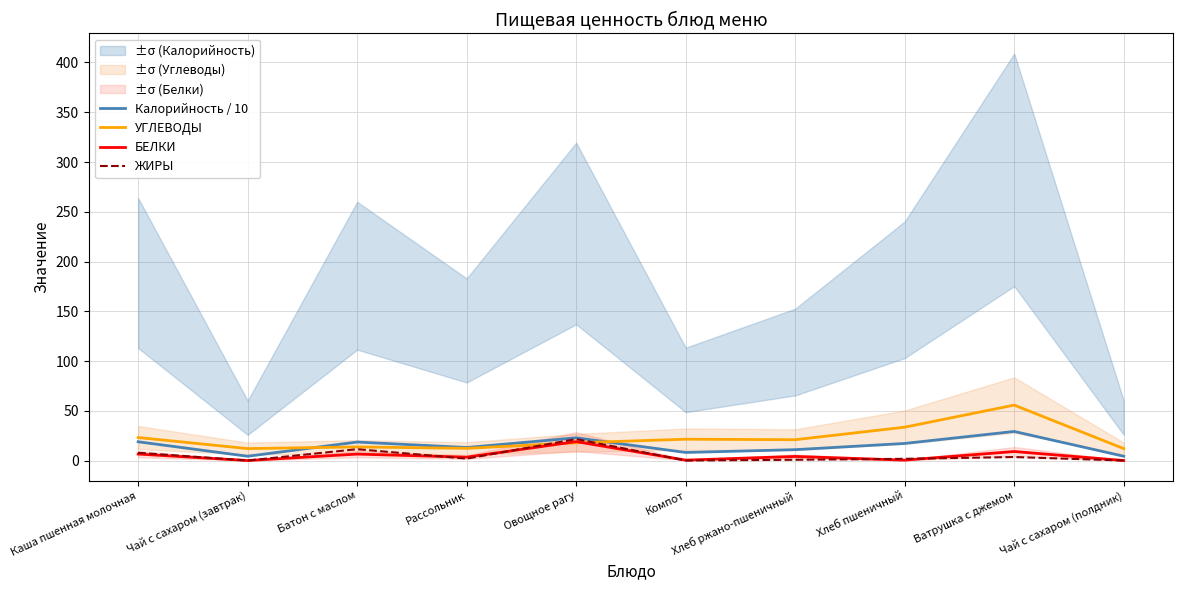

Reading right to left, transcribe all the data shown in this chart.

Калорийность / 10: 4.3	29.2	17.2	10.9	8.1	22.8	13.1	18.6	4.3	18.8
УГЛЕВОДЫ: 12.0	55.7	33.5	20.9	21.4	17.8	12.2	13.7	12.0	23.1
БЕЛКИ: 0.0	9.1	0.4	4.1	0.4	19.0	3.4	6.5	0.0	6.5
ЖИРЫ: 0.0	3.5	1.7	0.8	0.0	21.5	1.9	11.4	0.0	7.8